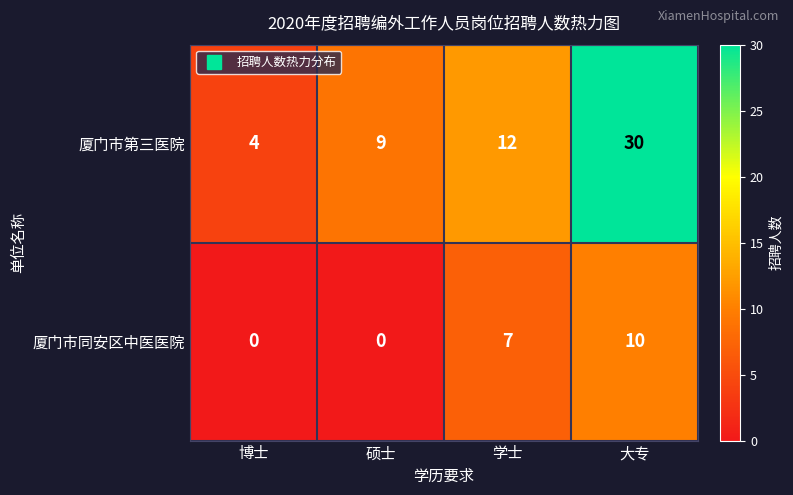

Reading left to right, what are all the values shown in this chart?

厦门市第三医院: 博士=4	硕士=9	学士=12	大专=30
厦门市同安区中医医院: 博士=0	硕士=0	学士=7	大专=10